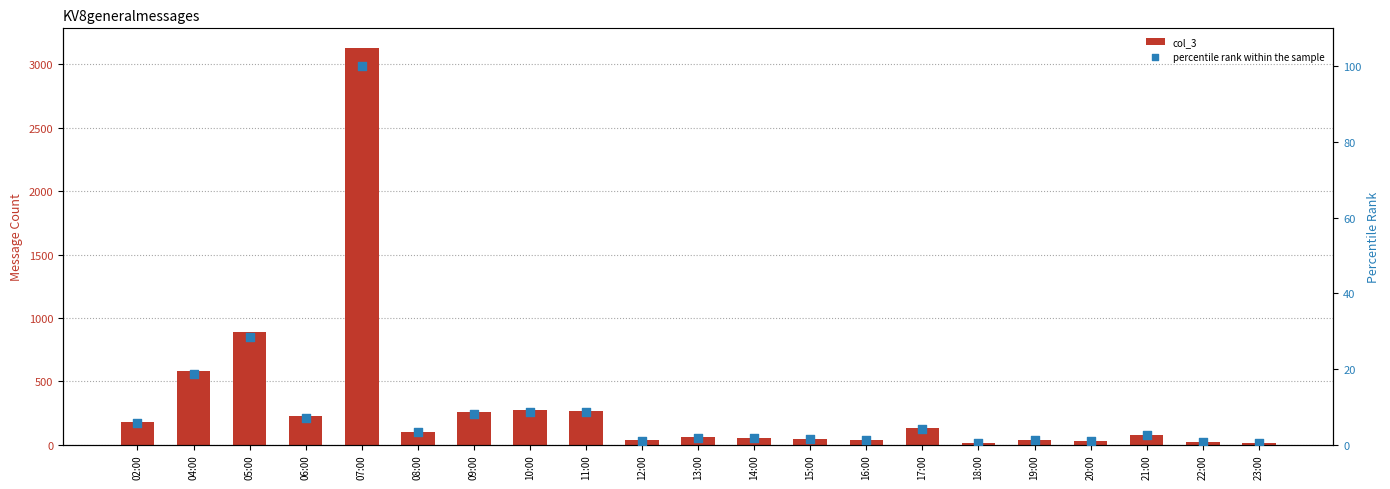

At which category is the sum across all series the highest?

07:00